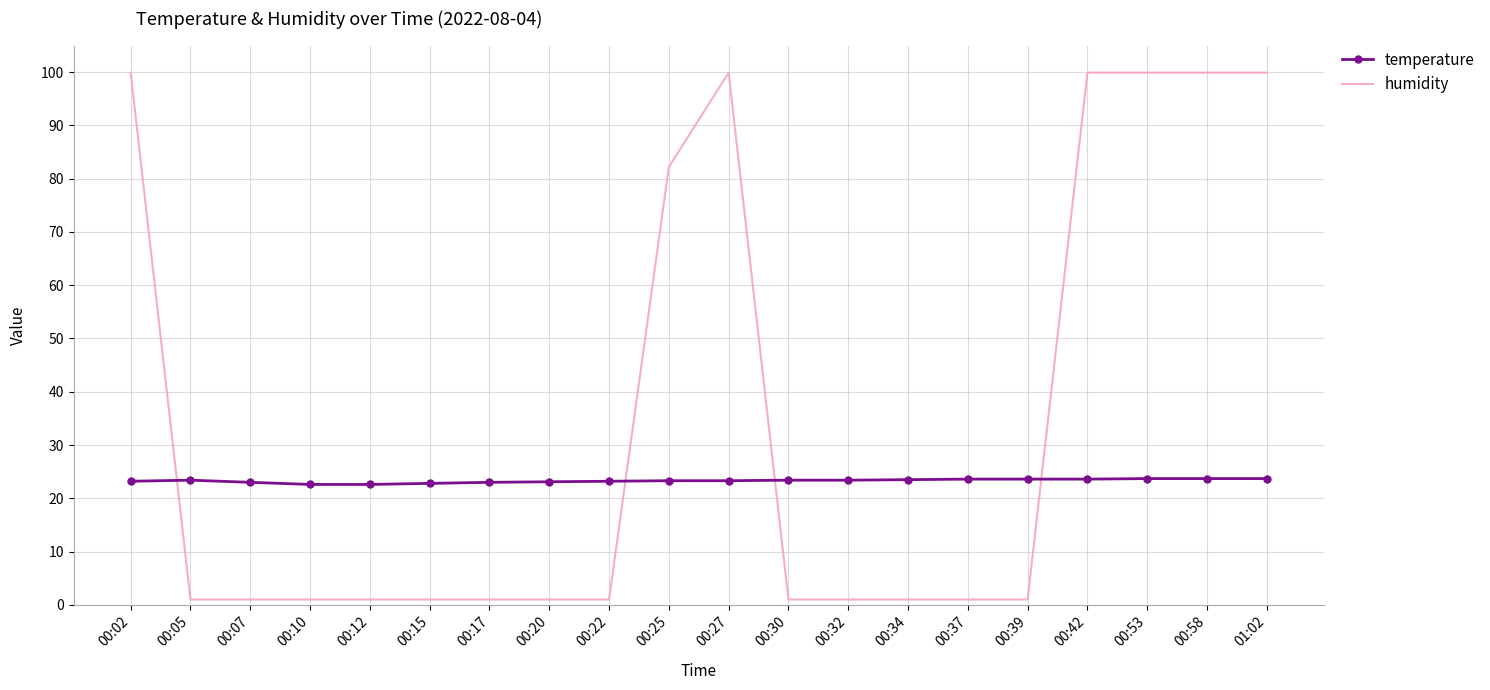

Where do temperature and humidity first cross each other?

00:02 and 00:05